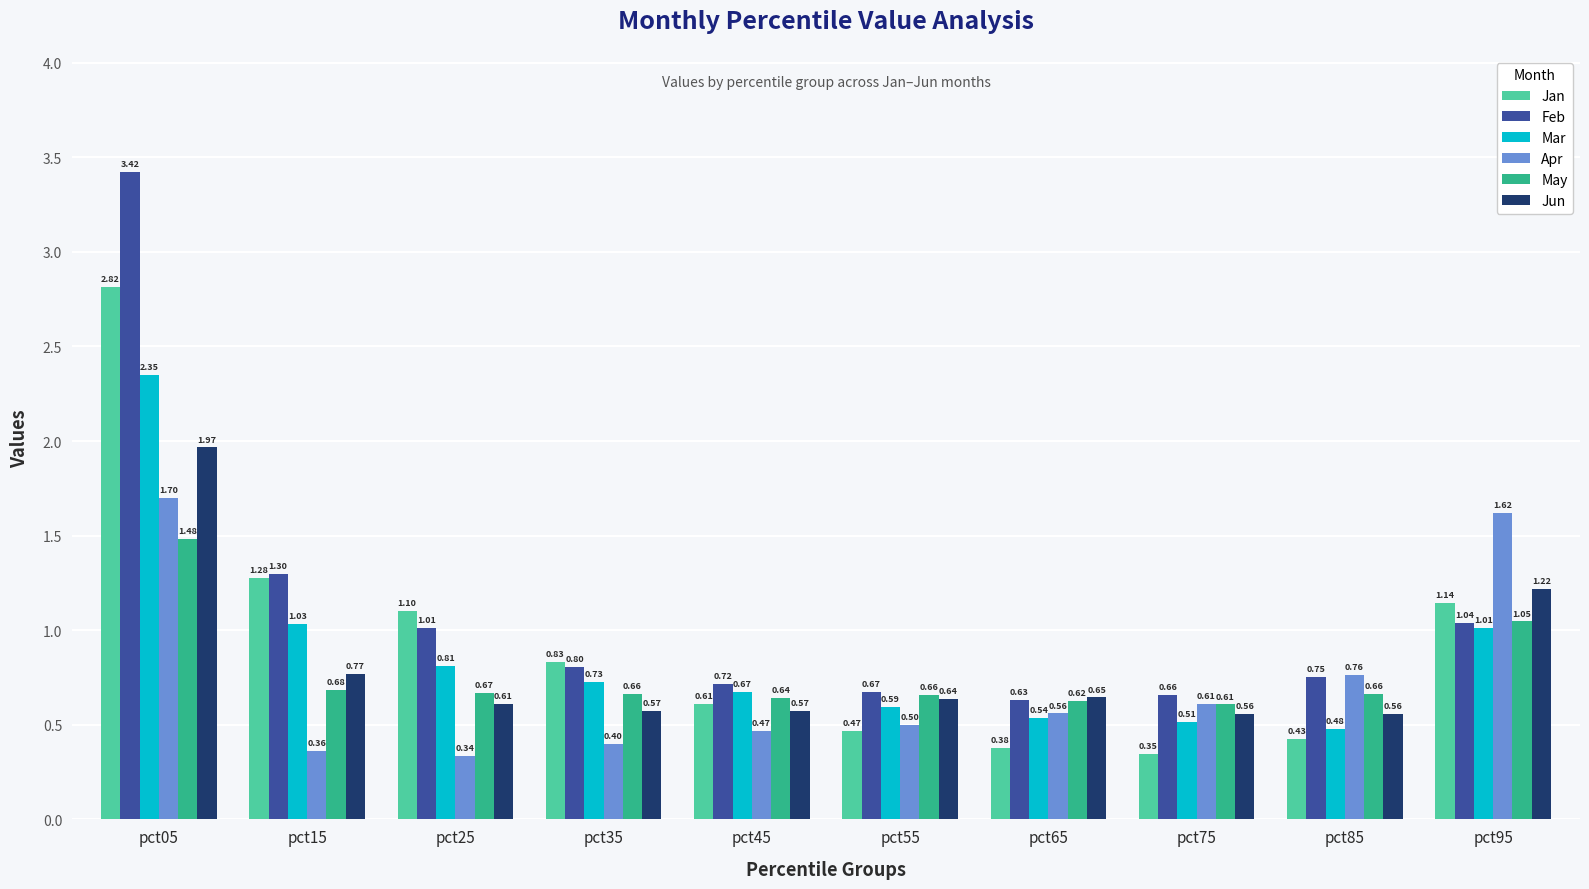

Which series changed the most between pct05 and pct75?

Feb